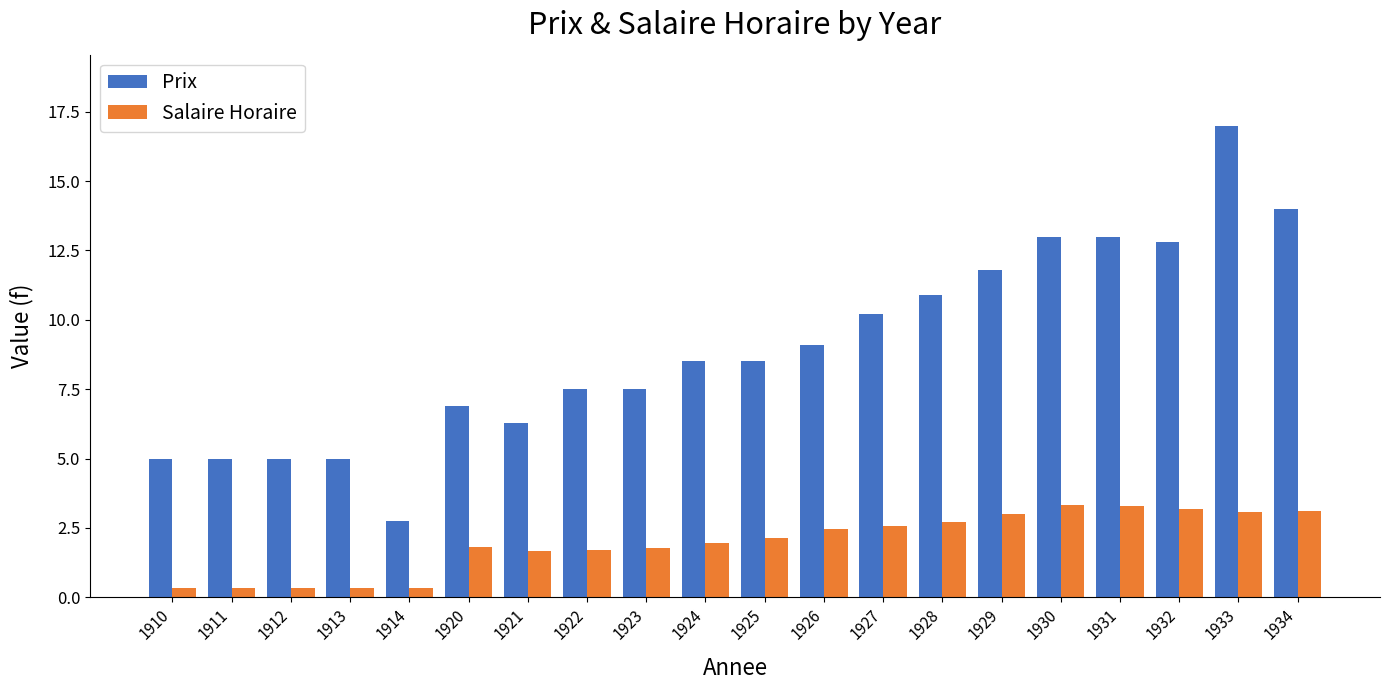

The value of Prix at 1933 is 17.0. True or false?

True